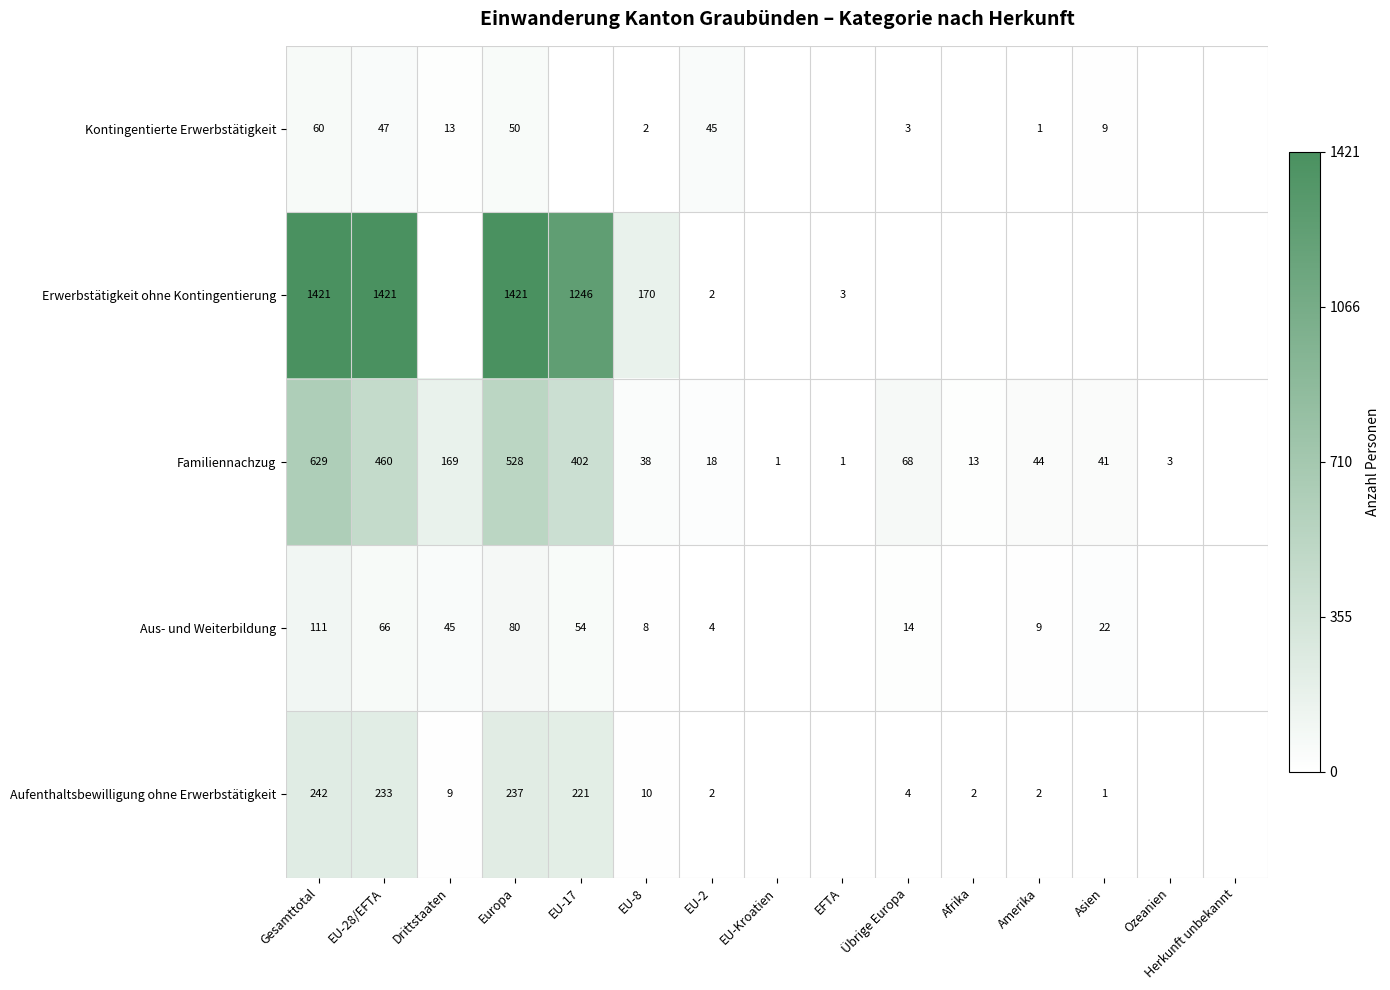

Which category has the highest value across all series?

Gesamttotal